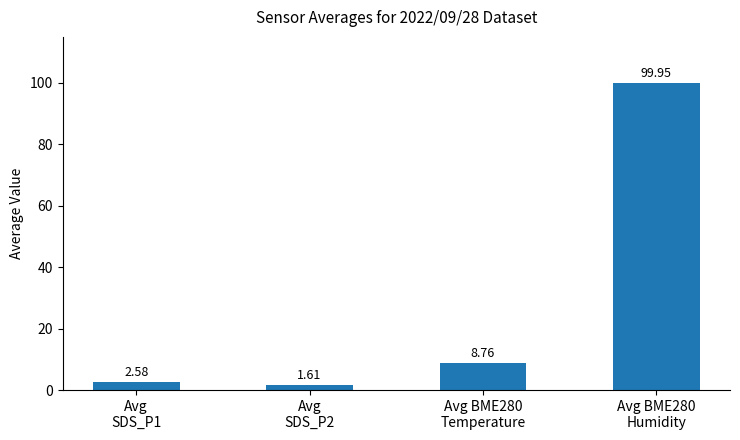

What is the minimum value shown in the chart?

1.6